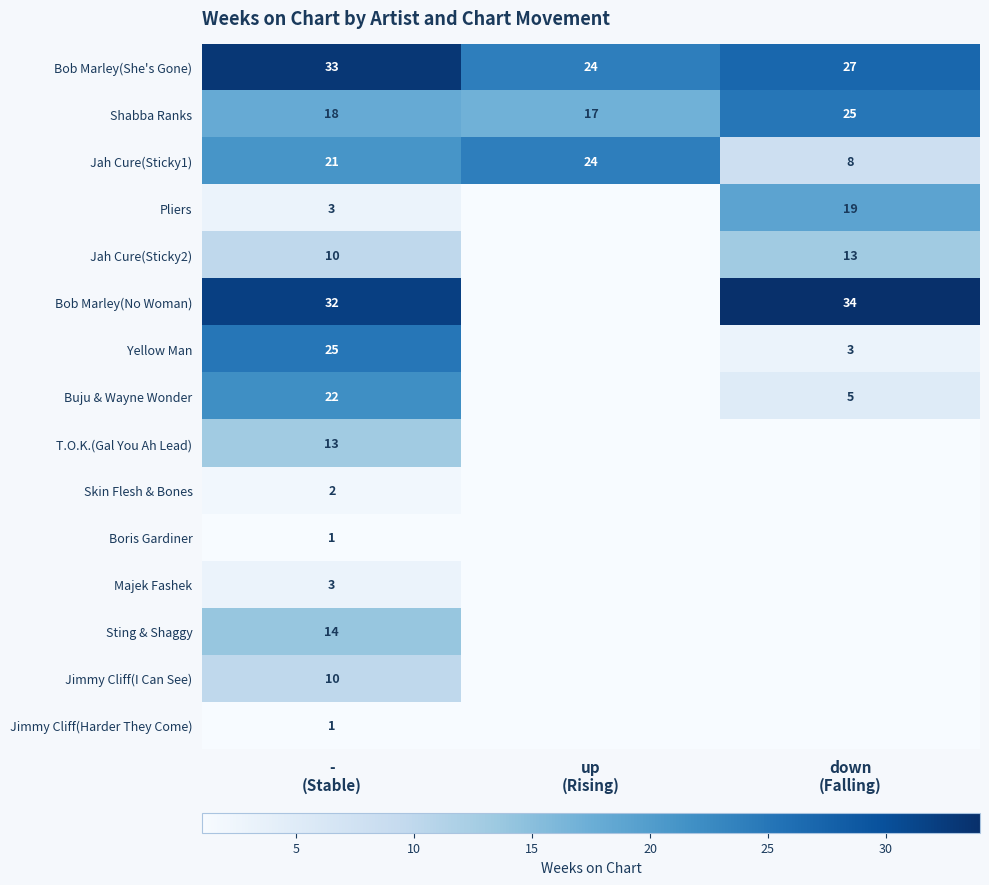

What is the minimum value for Jah Cure(Sticky1)?

8